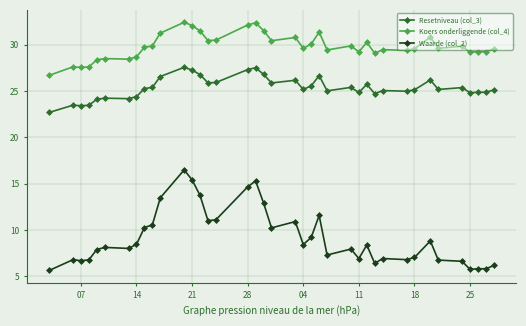

True or false: Resetniveau (col_3) and Waarde (col_2) intersect in this chart.

False